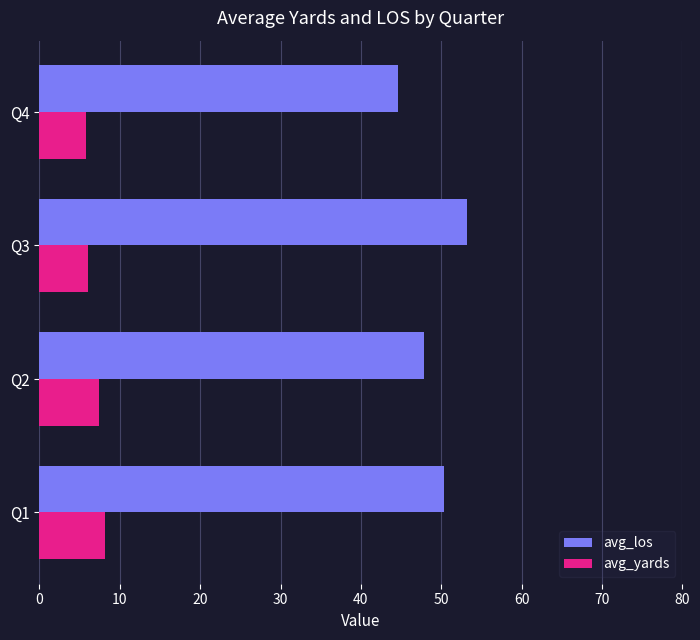

At which label is avg_los closest to 48?

Q2